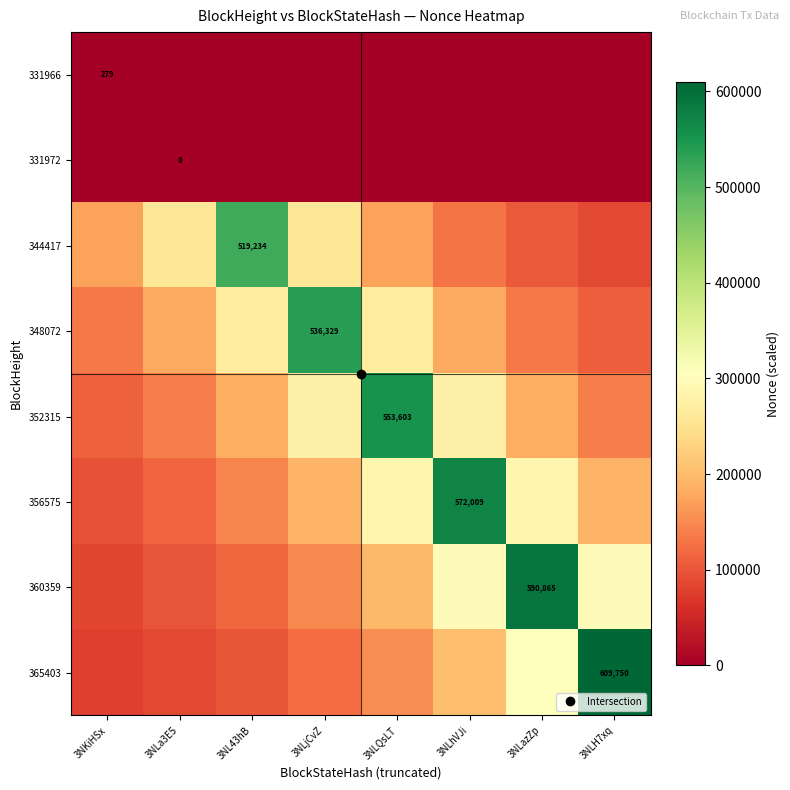

Is the value of 348072 at 3NLhVJi greater than the value of 356575 at 3NKiHSx?

Yes